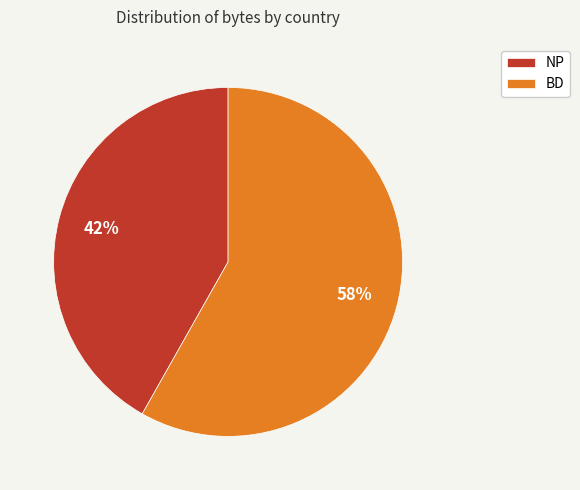

Approximately how many times larger is the value at BD compared to NP?

1.4